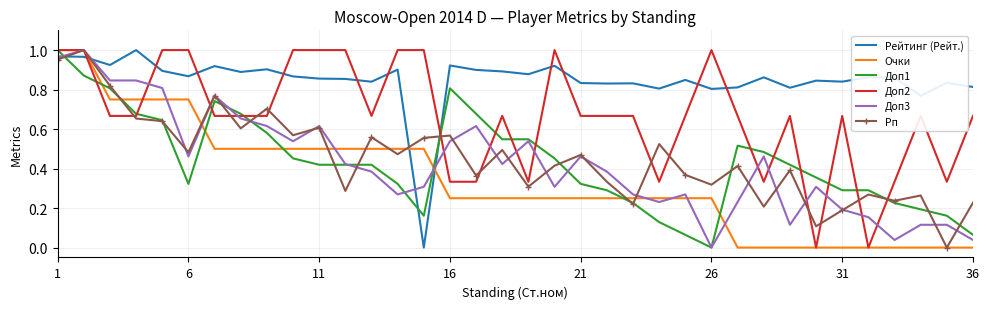

Which series has the largest total across all categories?

Рейтинг (Рейт.)